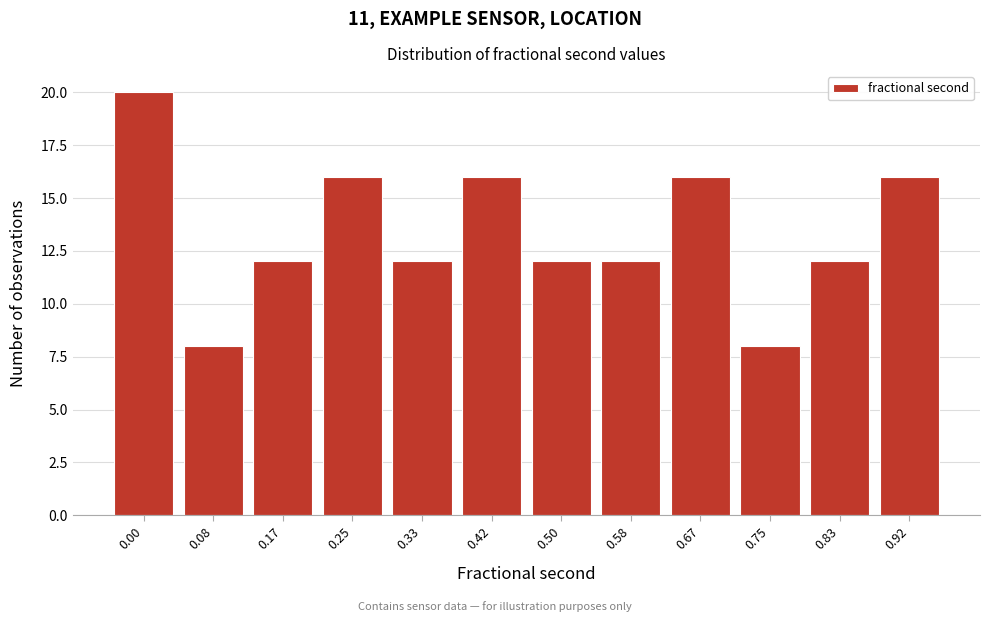

Reading right to left, extract all data points from this chart.

0.92=16	0.83=12	0.75=8	0.67=16	0.58=12	0.50=12	0.42=16	0.33=12	0.25=16	0.17=12	0.08=8	0.00=20